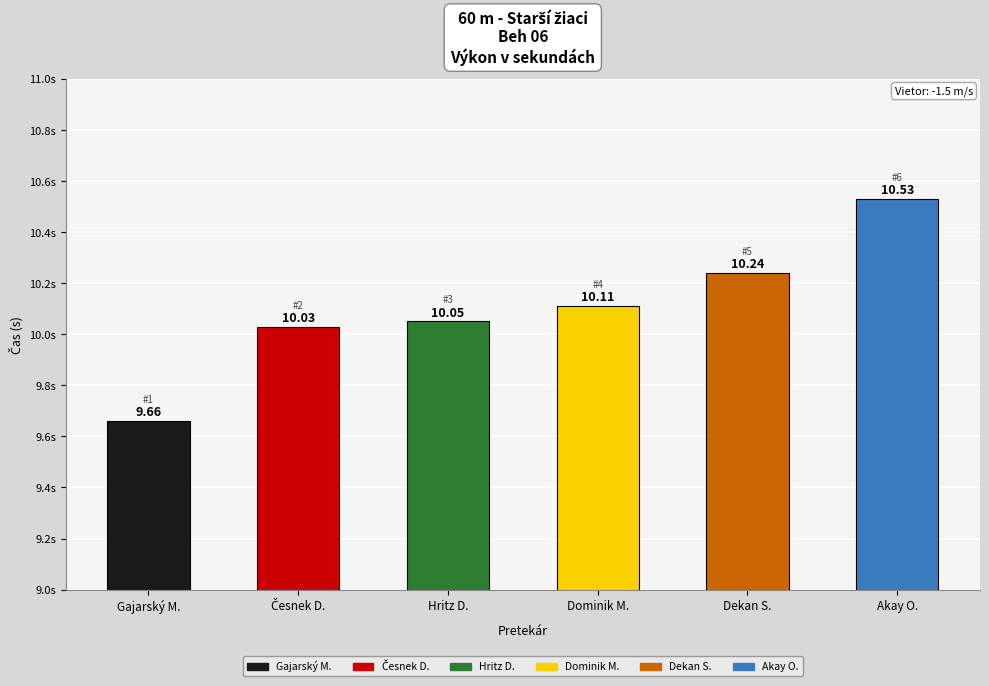

What is the label of the 6th bar from the right?

Gajarský M.